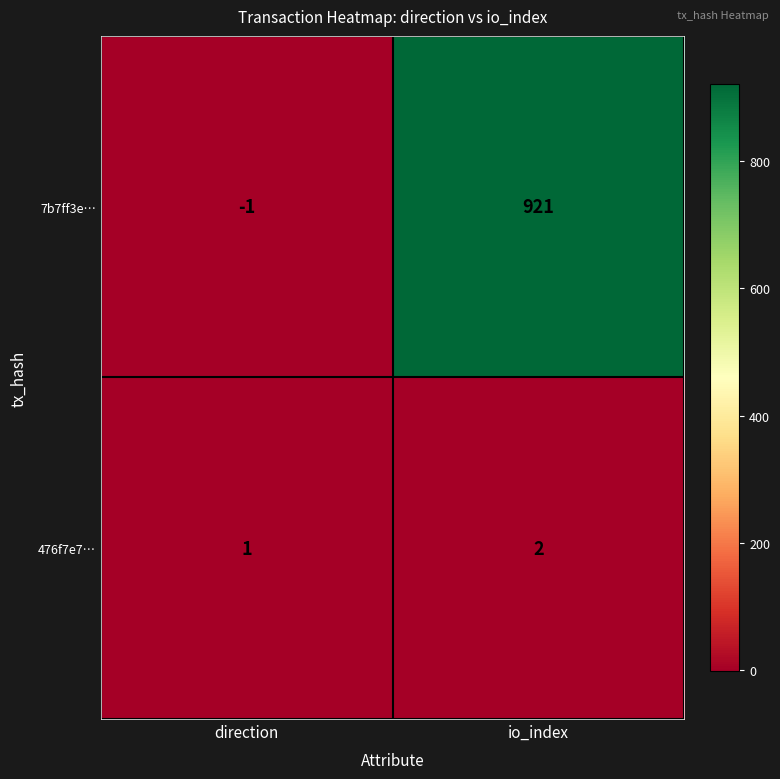

What is the difference between the highest and lowest values at io_index?

919